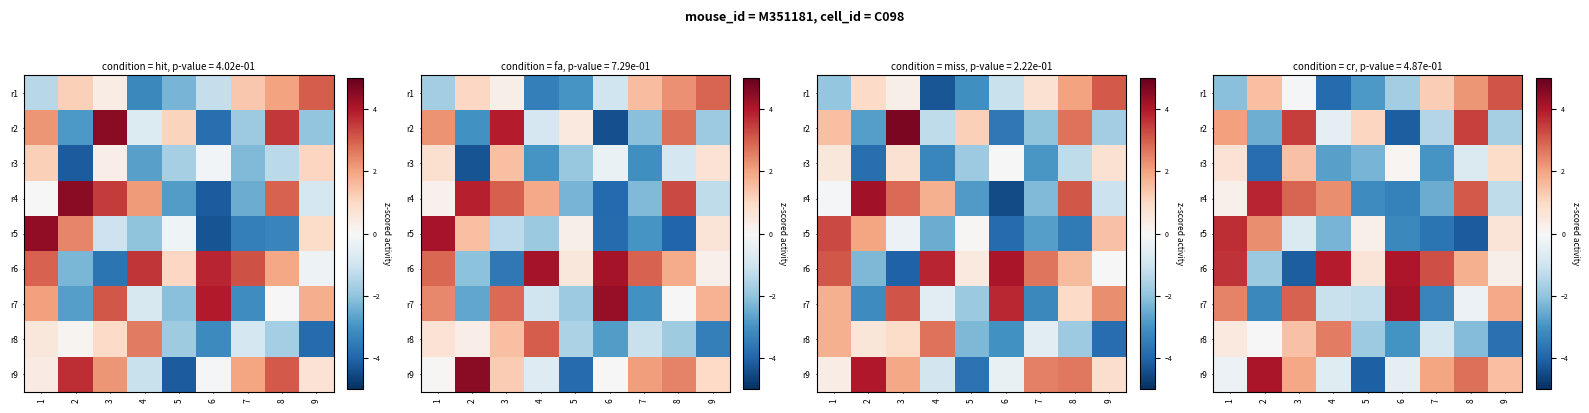

What is the total value across all series at 1?

10.9